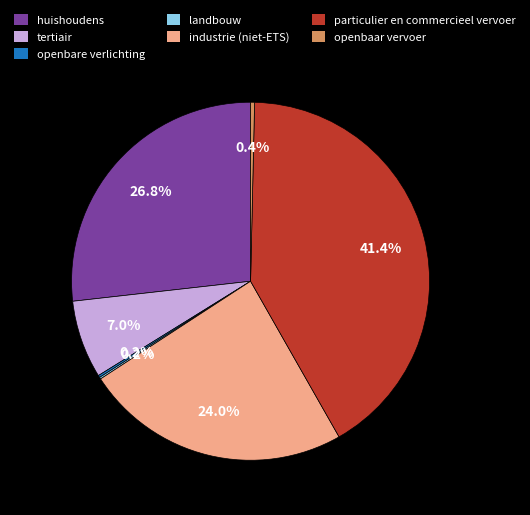

True or false: huishoudens accounts for 37% of the total.

False